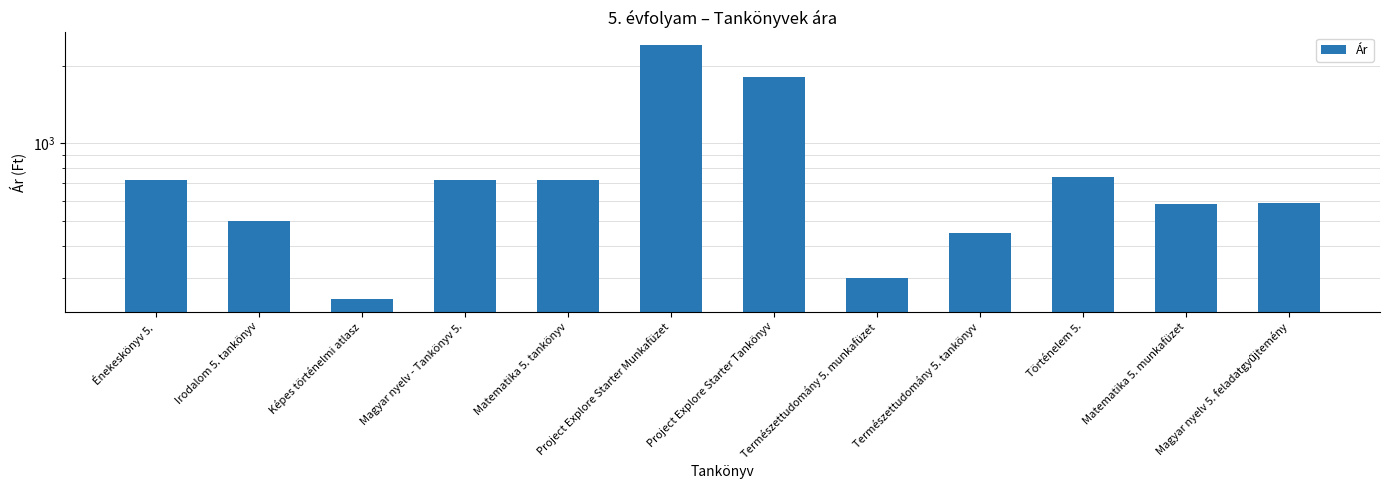

Where is the data nearest to the value 1325?

Project Explore Starter Tankönyv